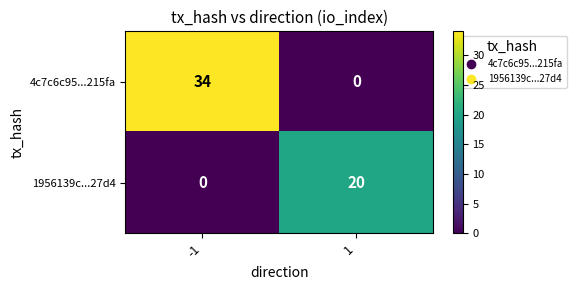

How many values in the 1956139c...27d4 series are below 20?

1